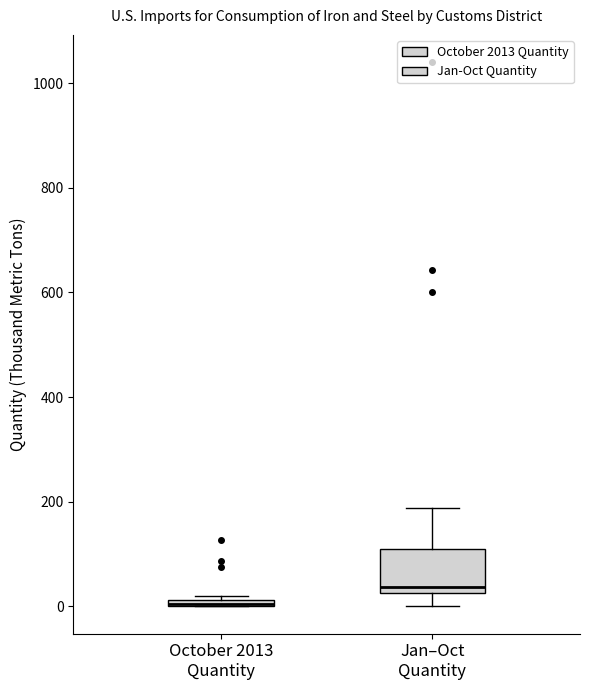

Where is the upper edge of the box for October 2013 Quantity on the y-axis? The values are not printed on the chart, so give them approximately, as read against the axis.

20